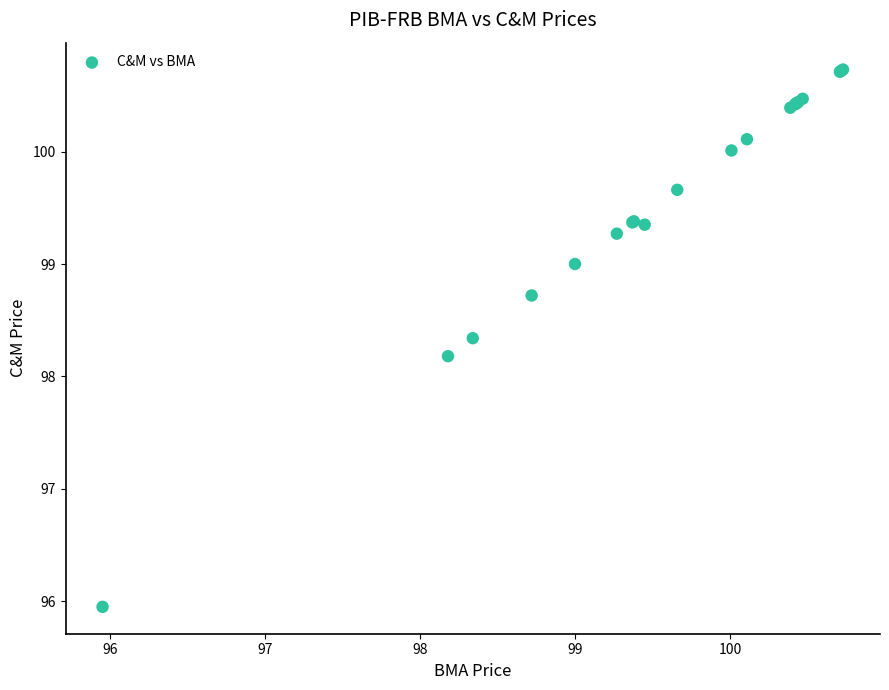

What Y value in the scatter plot is closest to 98?

98.2